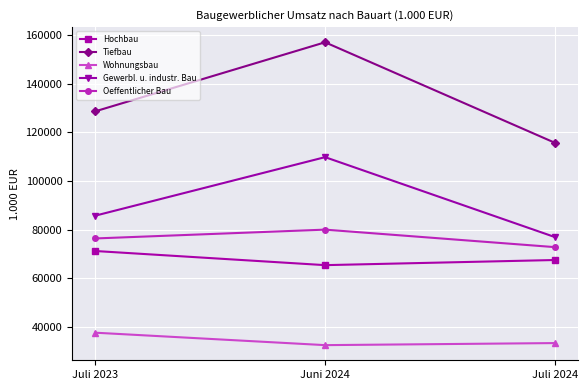

Which category has the highest value across all series?

Juni 2024